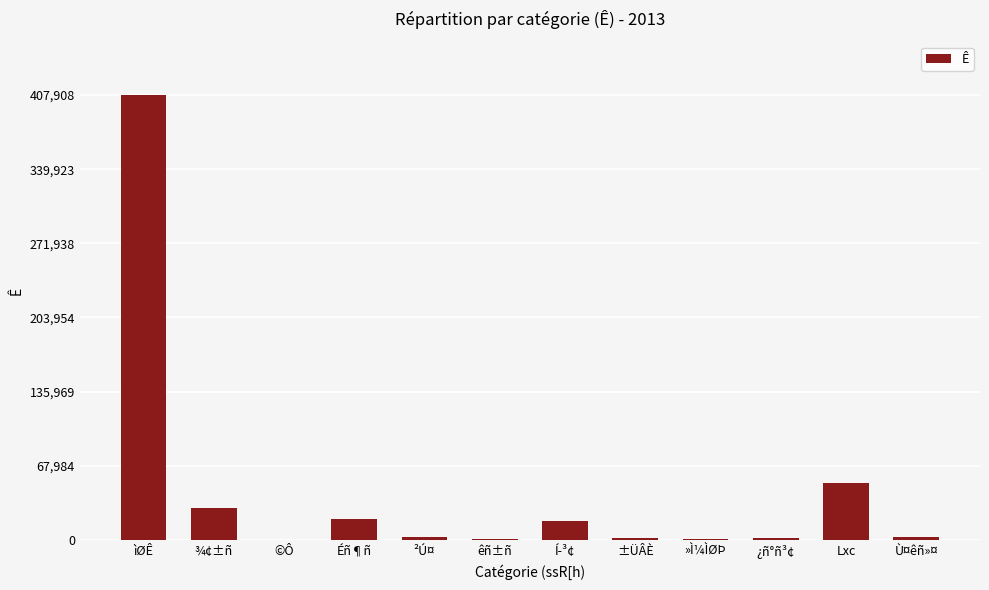

What is the maximum value shown in the chart?

407908